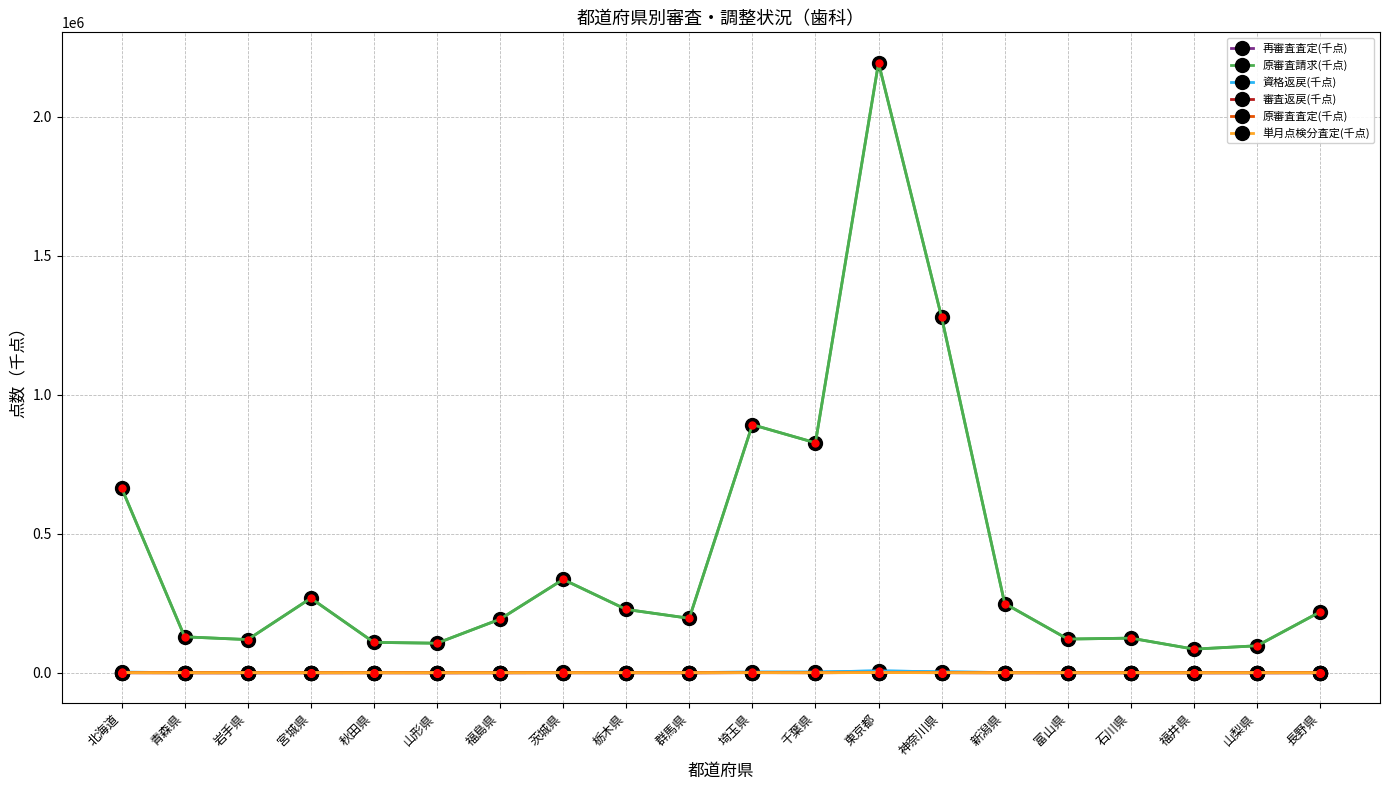

Is this an area chart (filled region under the line)?

No